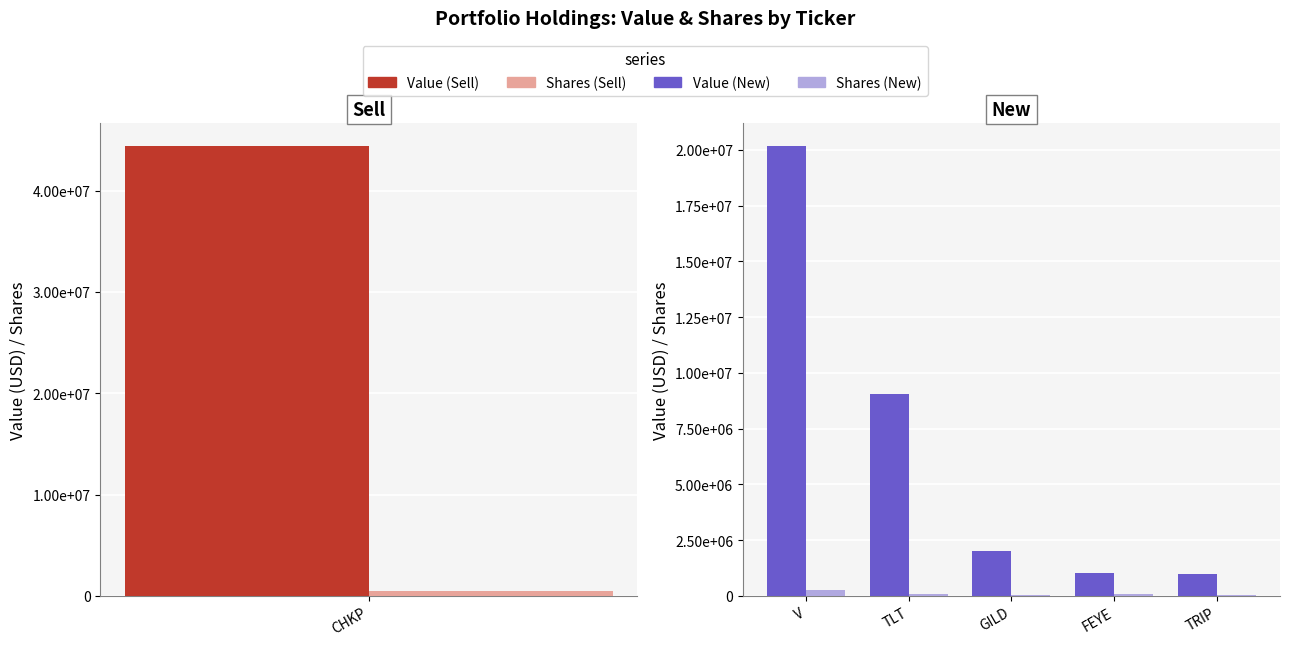

At TRIP, list the series in order from smallest to largest.

Shares or principal amount, Value